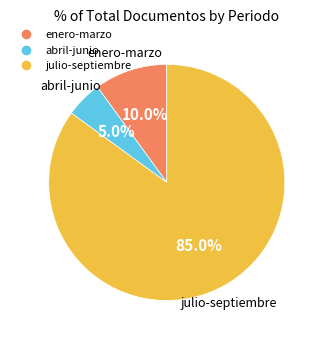

To the nearest percent, what is the combined percentage of enero-marzo and julio-septiembre?

95%